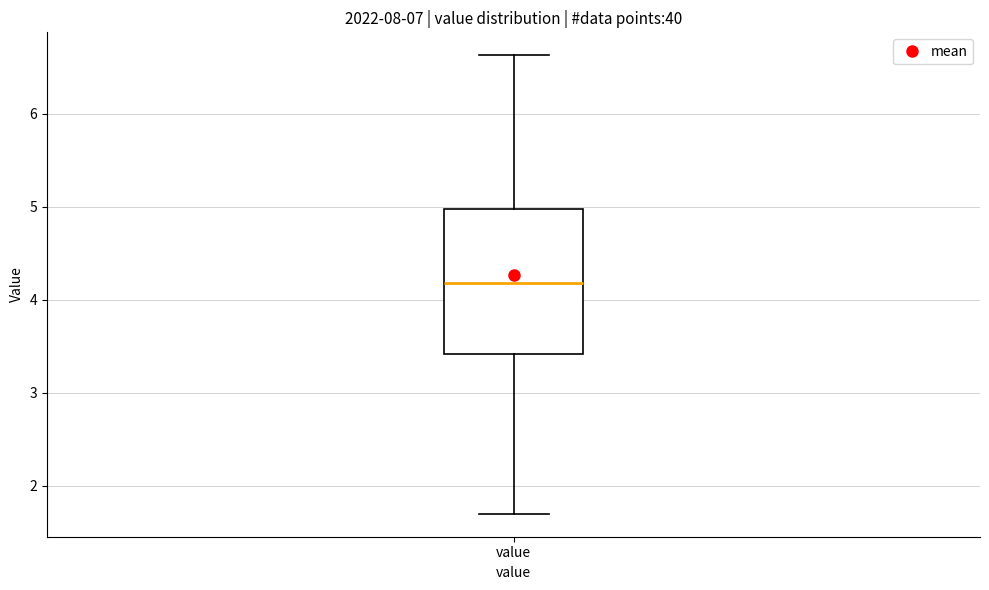

Read this box plot against the y-axis: the position of the median line, the range covered by the box, and the ends of both whiskers. The values are not printed on the chart, so give them approximately, as read against the axis.

median 4.2, box 3.4 to 5.0, whiskers 1.7 to 6.6